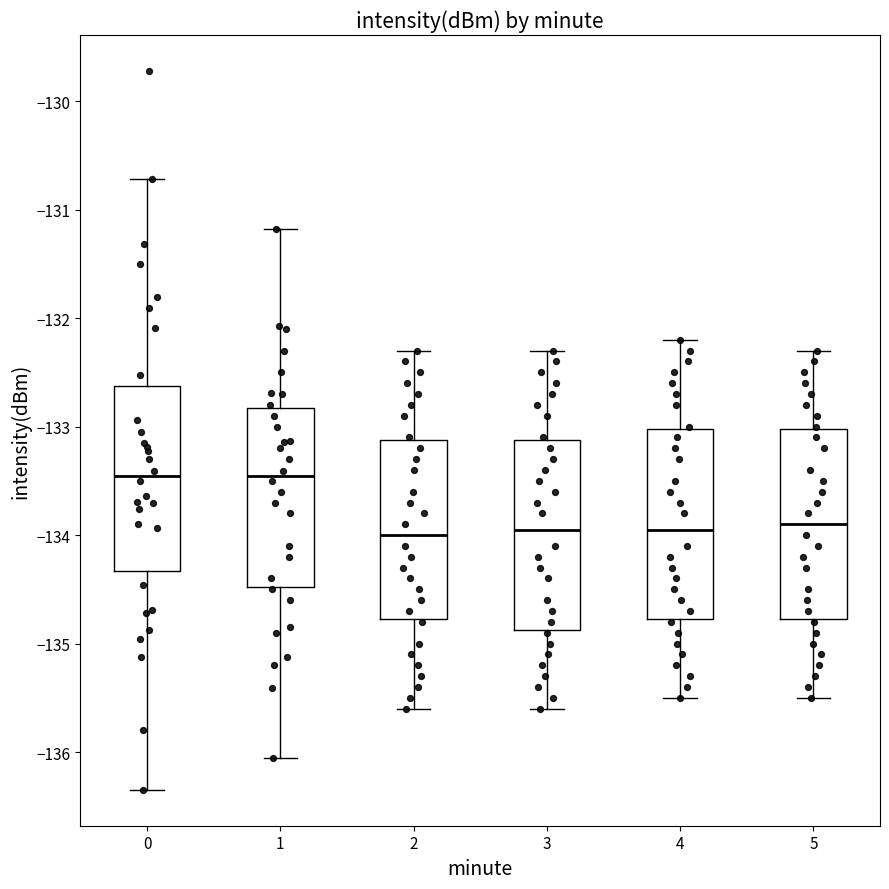

Where does the lower whisker of the box at x = 4 end on the y-axis? The values are not printed on the chart, so give them approximately, as read against the axis.

-135.5